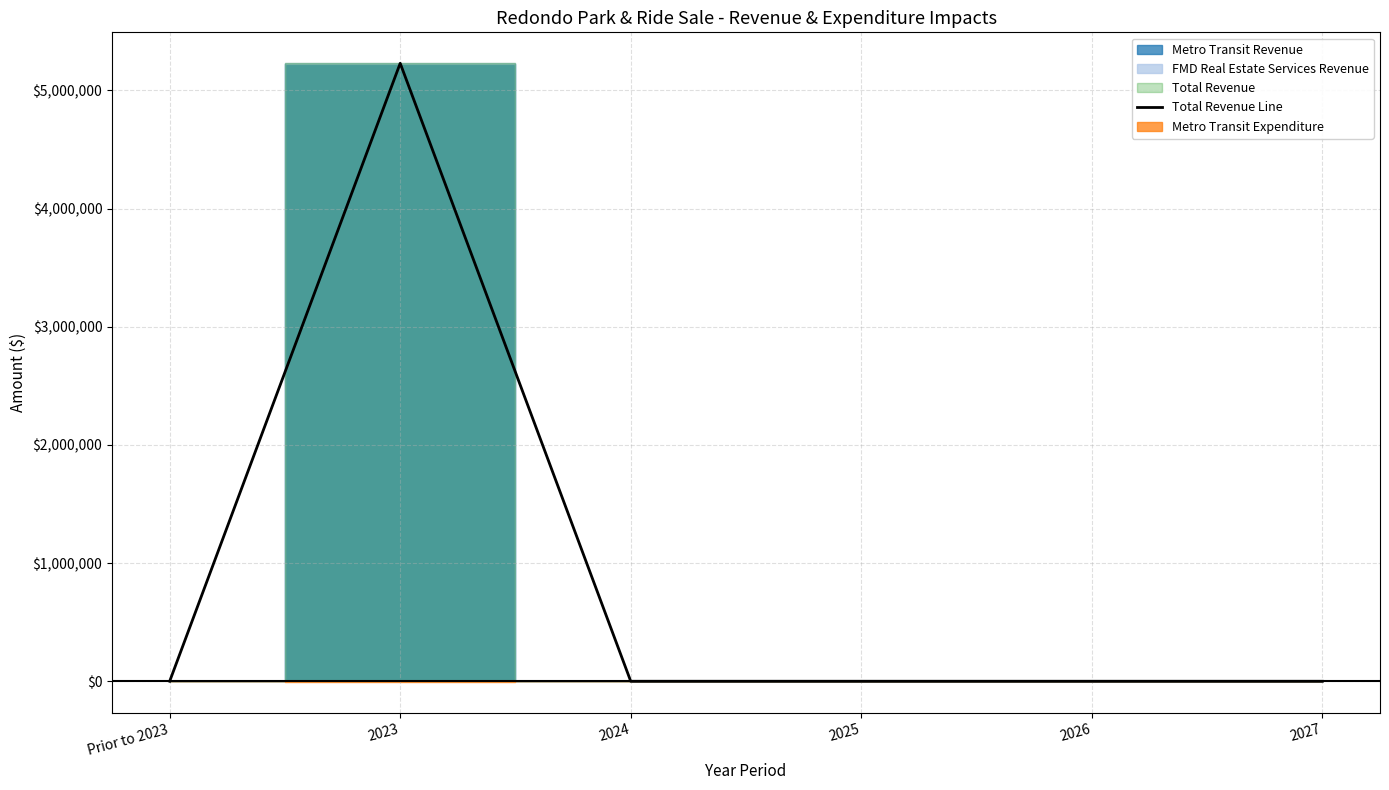

How many points are higher than both their immediate neighbors (excluding endpoints)?

1